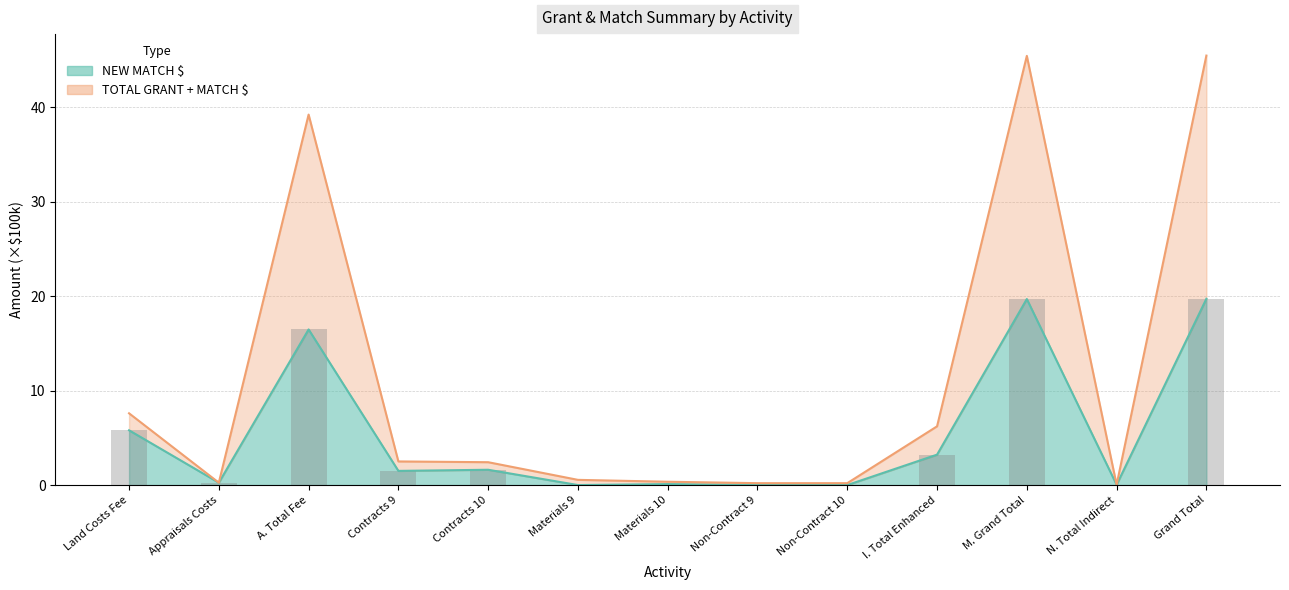

What is the value of the NEW MATCH $ bar at the 11th from the left?

19.7